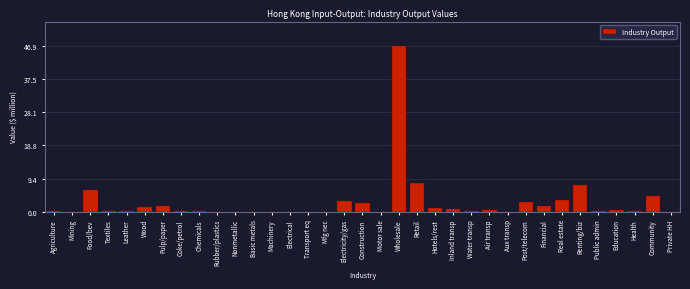

Read the value at Pulp/paper.

1.7